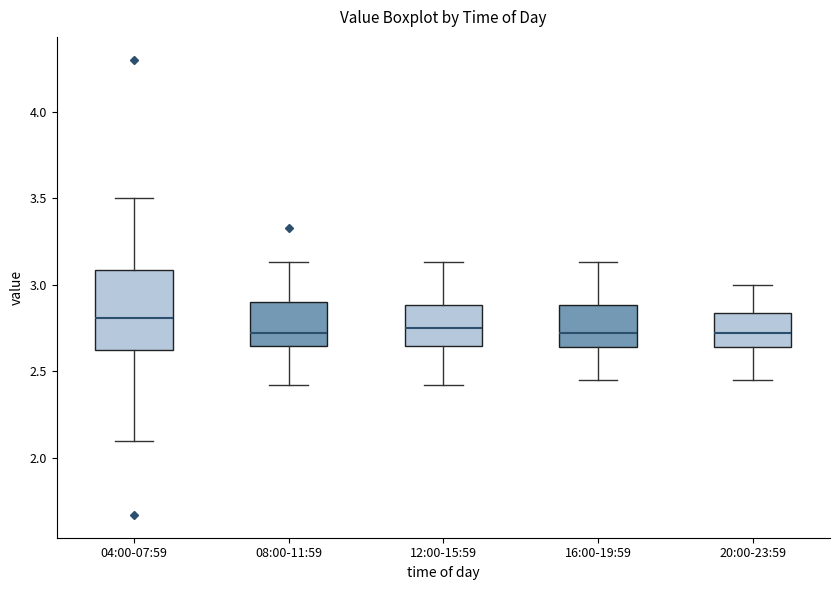

Where is the upper edge of the box for 08:00-11:59 on the y-axis? The values are not printed on the chart, so give them approximately, as read against the axis.

2.90